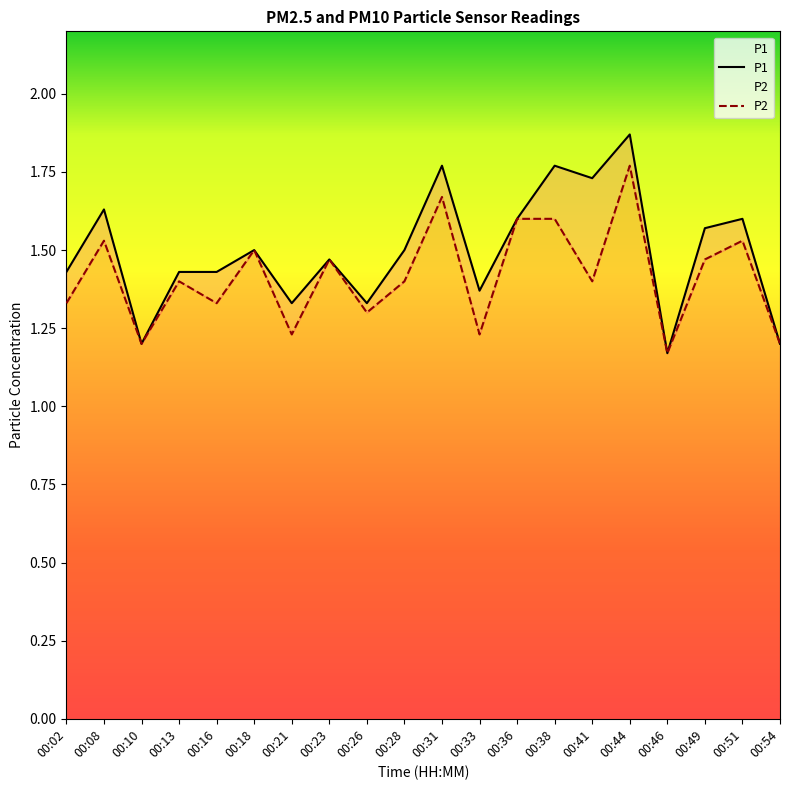

Which series has the widest spread of values?

P1